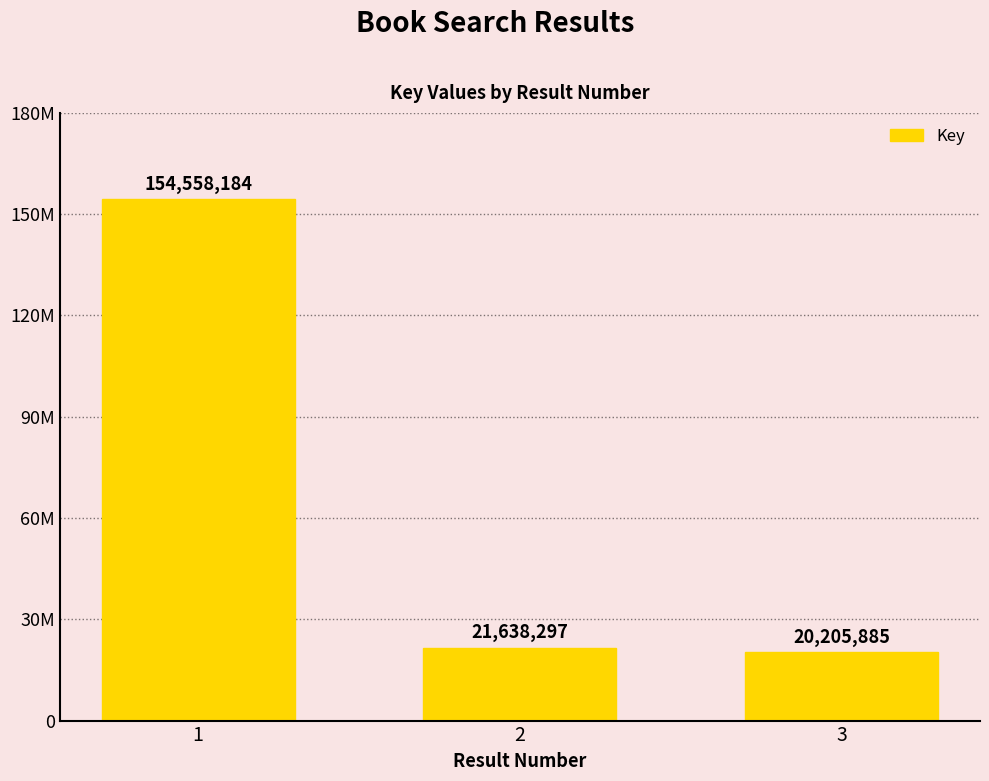

Where does the data first go above 21638297?

1